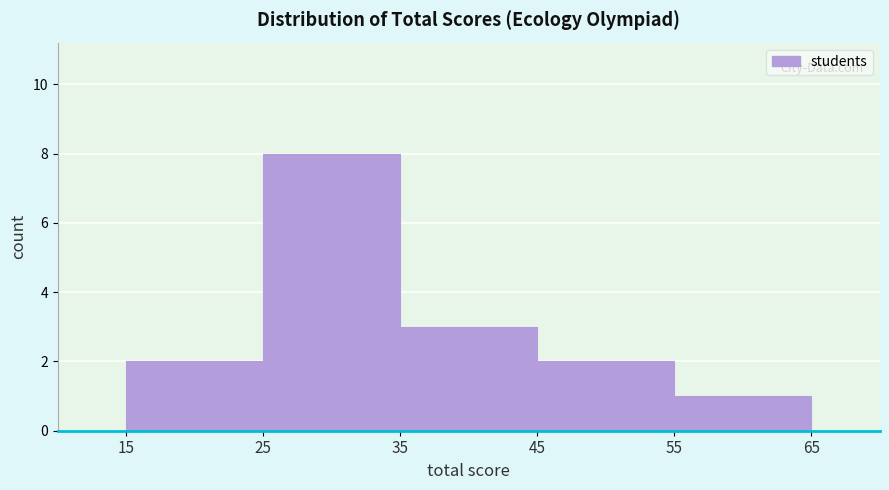

Reading left to right, list every bar in this chart as the range it spans on the x-axis followed by its height. The values are not printed on the chart, so give them approximately, as read against the axis.

15 to 25: 2
25 to 35: 8
35 to 45: 3
45 to 55: 2
55 to 65: 1